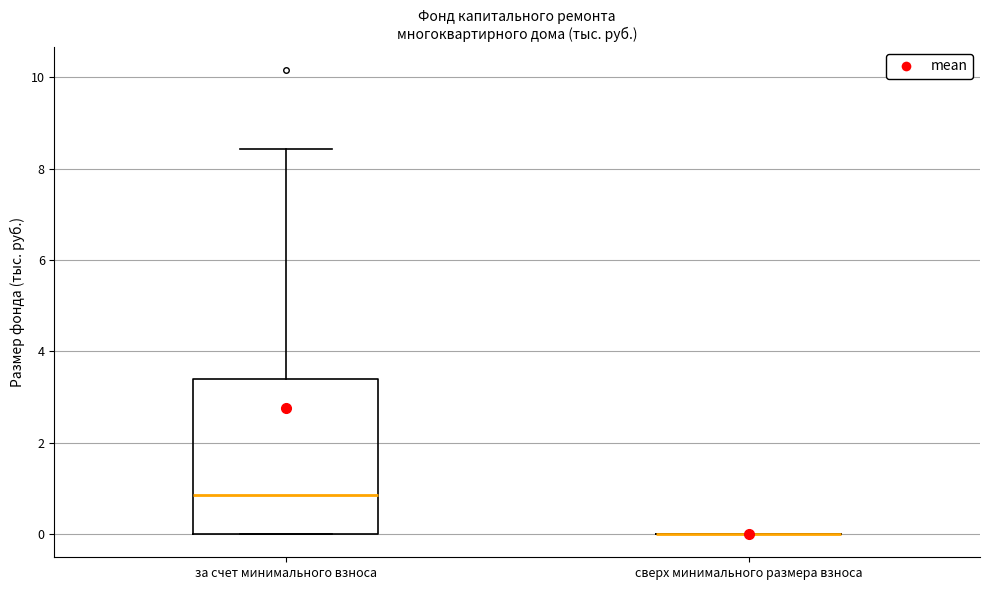

Where is the upper edge of the box for за счет минимального взноса on the y-axis? The values are not printed on the chart, so give them approximately, as read against the axis.

3.4